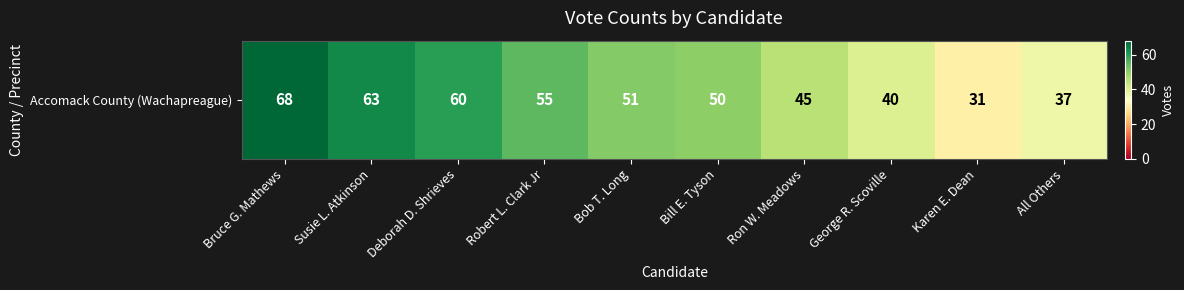

What is the difference between the values at Bruce G. Mathews and Bob T. Long?

17